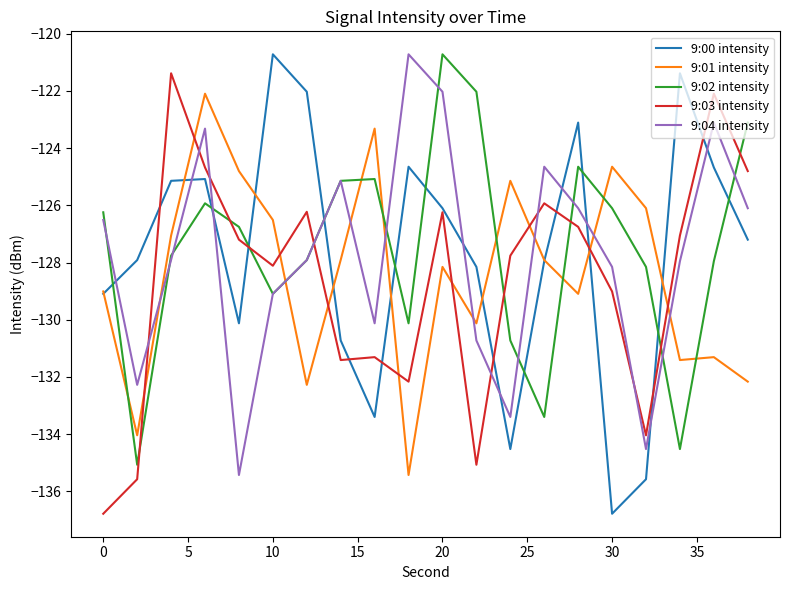

How many lines are shown in the chart?

5